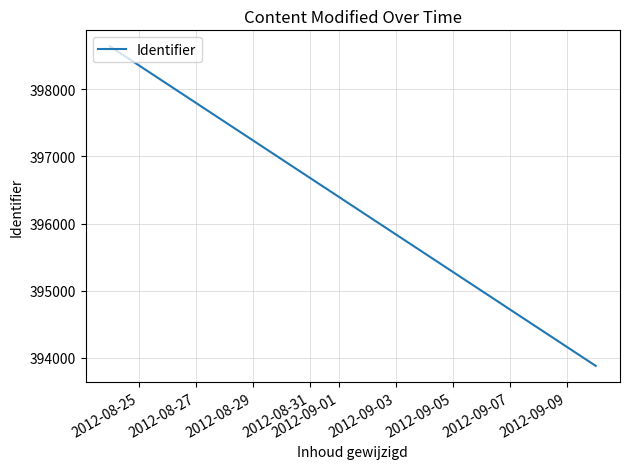

What is the minimum value shown in the chart?

393878